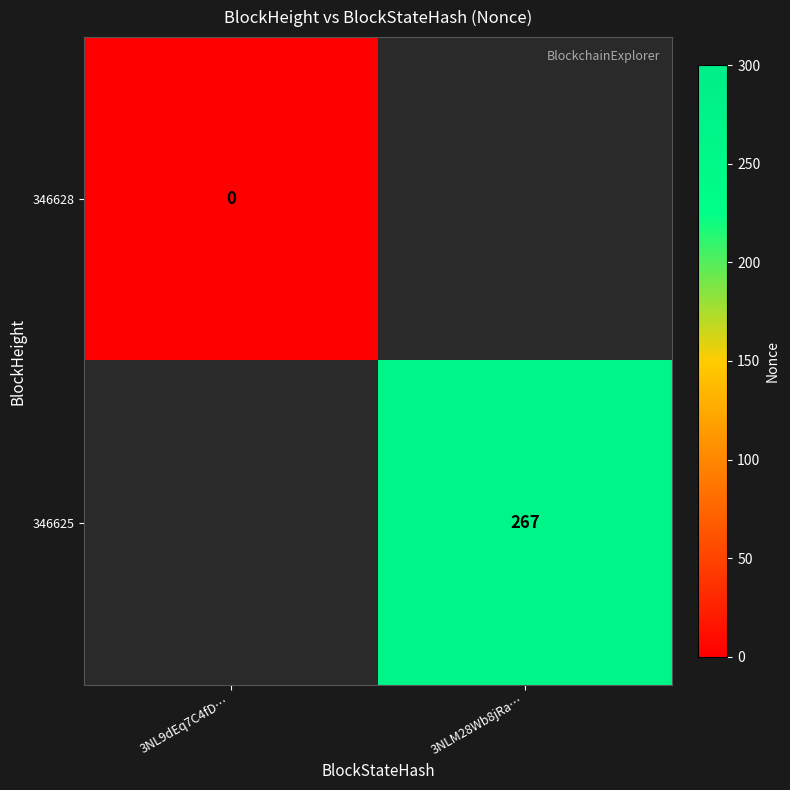

At how many categories does at least one series exceed 98?

1